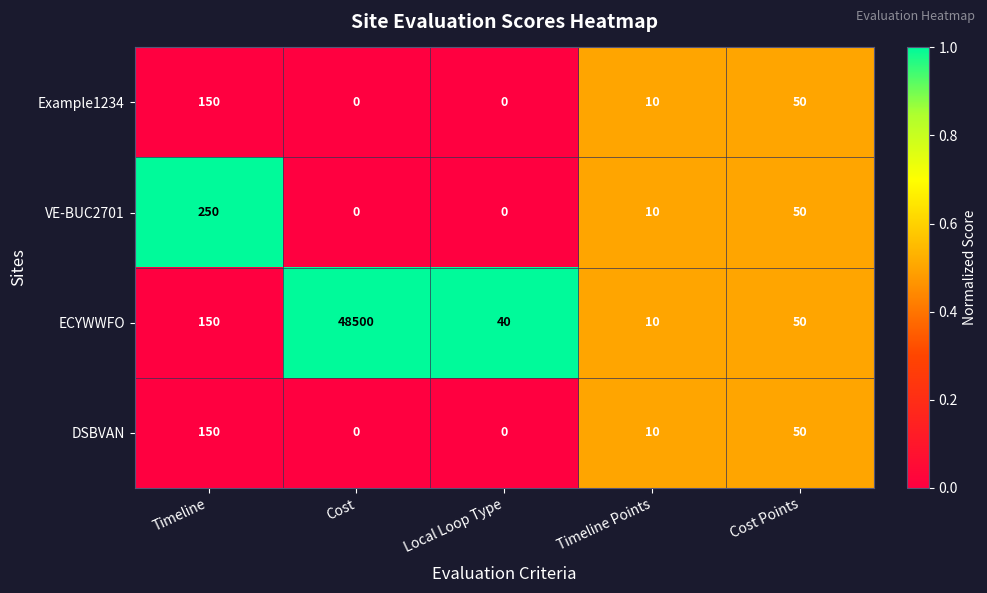

What is the difference between the Example1234 values at Local Loop Type and Timeline Points?

10